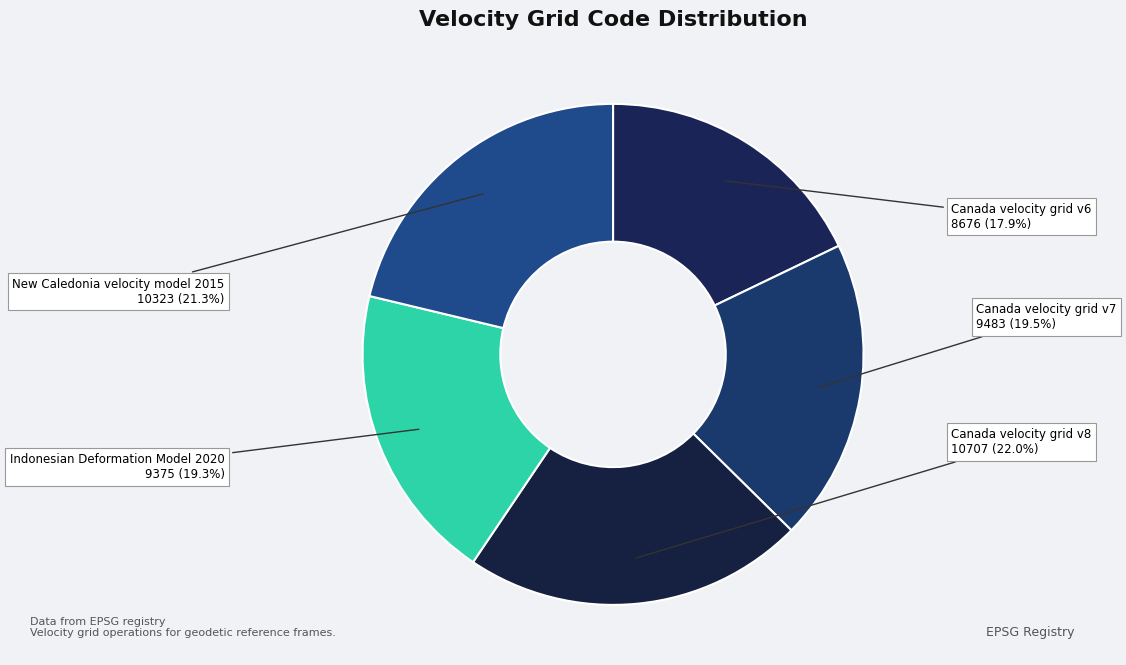

To the nearest percent, what is the difference between the largest and smallest slice percentages?

4%